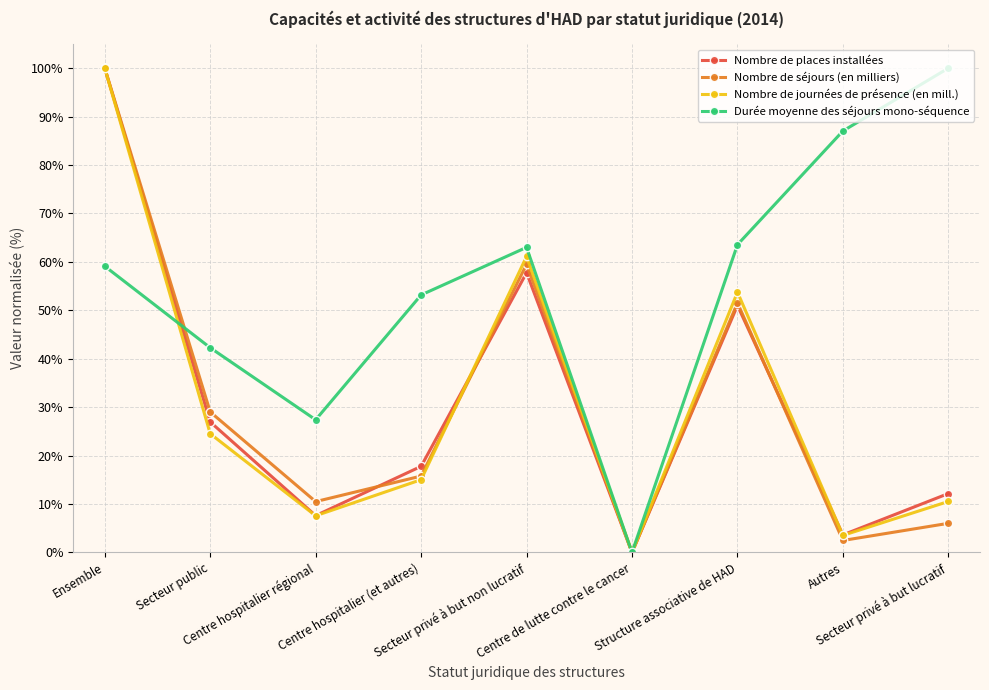

True or false: Nombre de séjours (en milliers) has more than 1 interior local peaks.

True